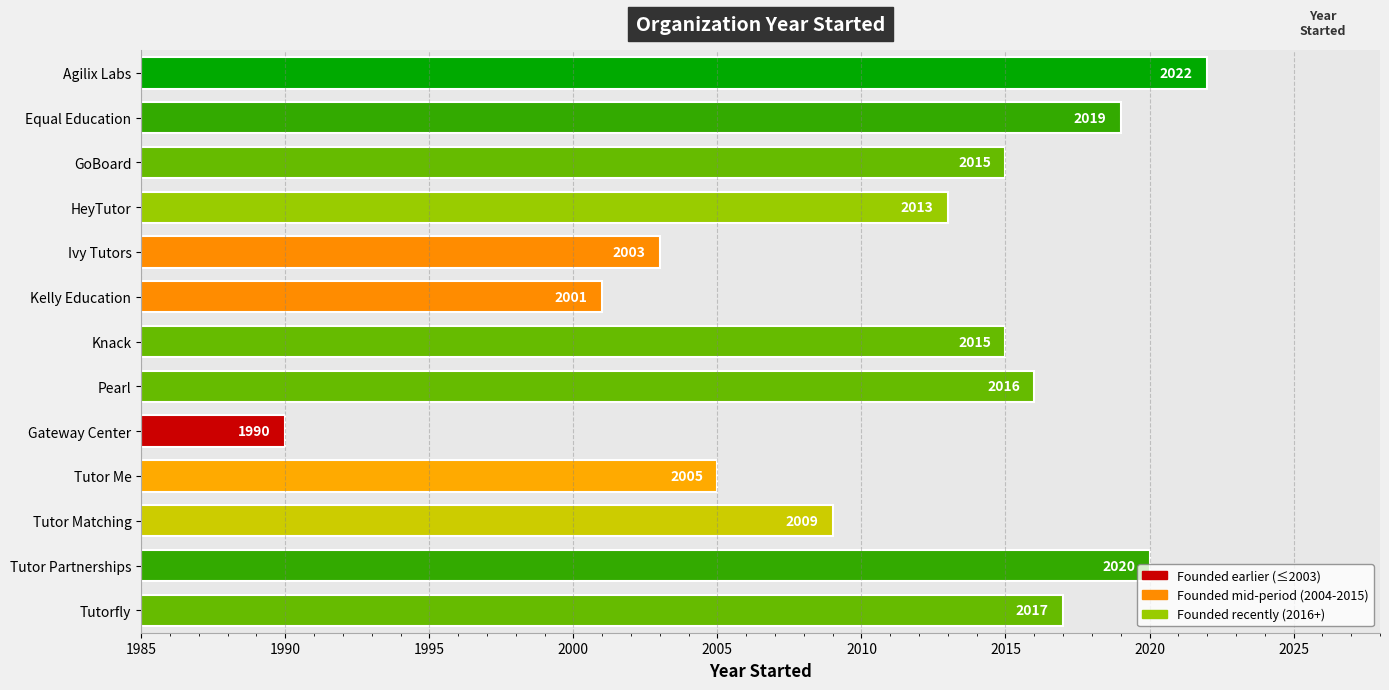

Rank the categories by value from lowest to highest.

Gateway Center, Kelly Education, Ivy Tutors, Tutor Me, Tutor Matching, HeyTutor, GoBoard, Knack, Pearl, Tutorfly, Equal Education, Tutor Partnerships, Agilix Labs